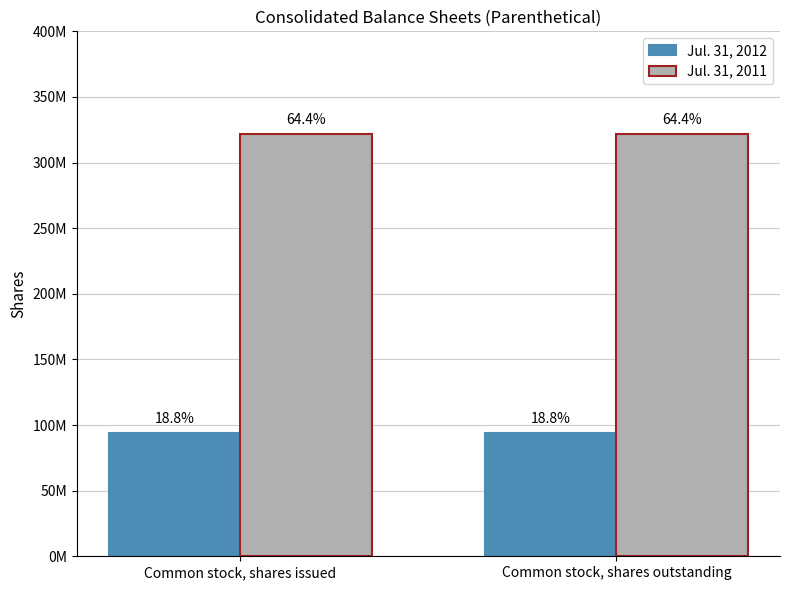

Is the value of Jul. 31, 2012 at Common stock, shares issued greater than the value of Jul. 31, 2011 at Common stock, shares issued?

No